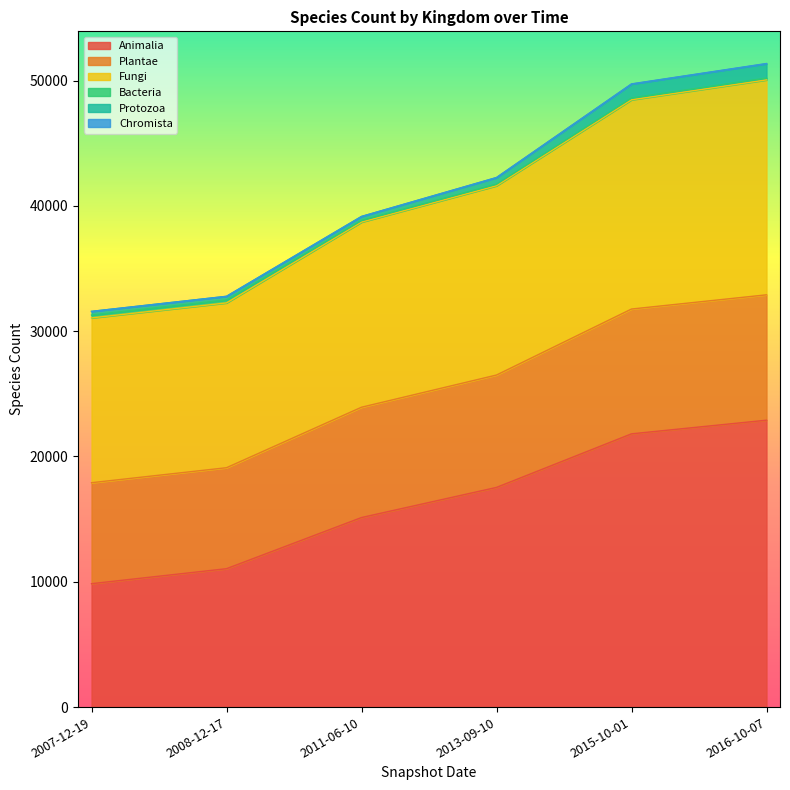

What position from the right is 2007-12-19?

6